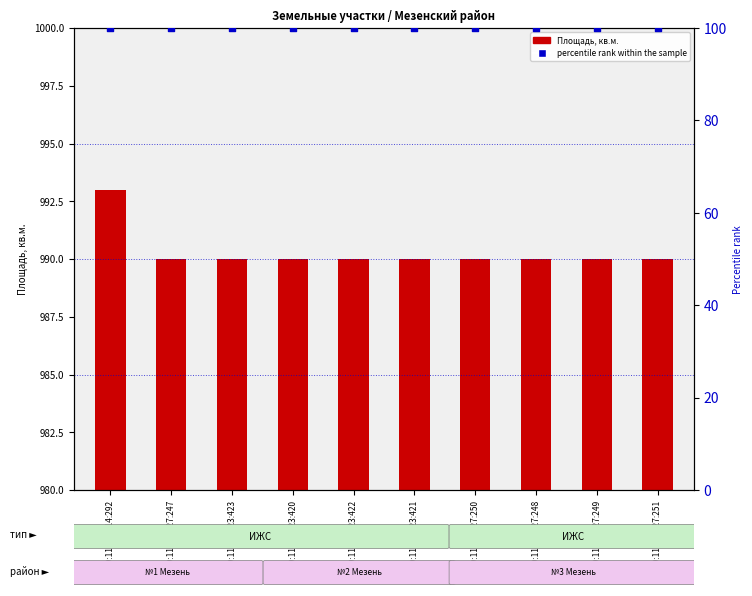

Which series has the largest total across all categories?

Площадь, кв.м.